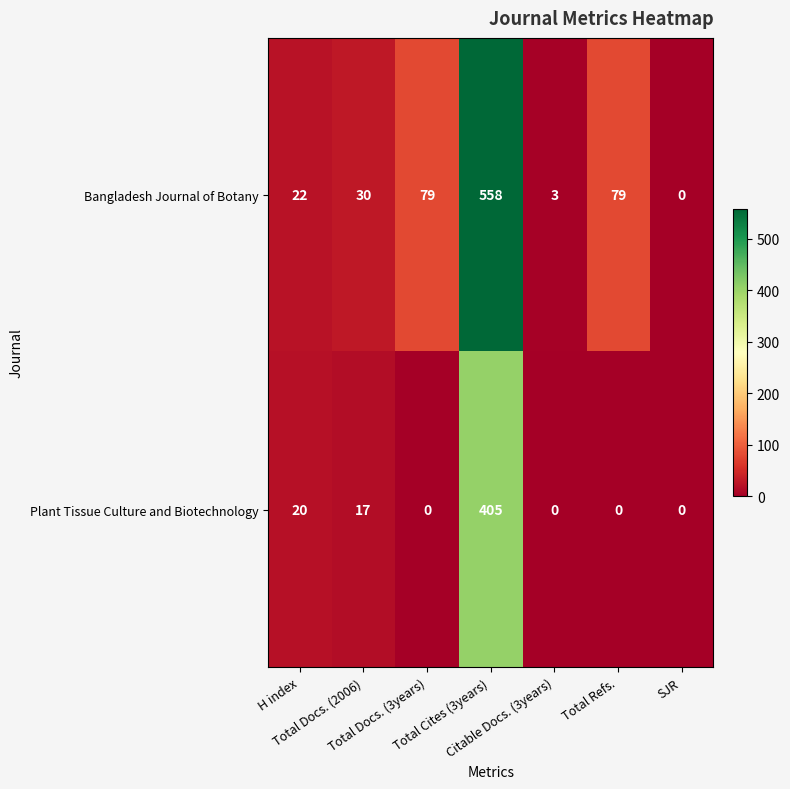

How many values in the Bangladesh Journal of Botany series are below 30?

3